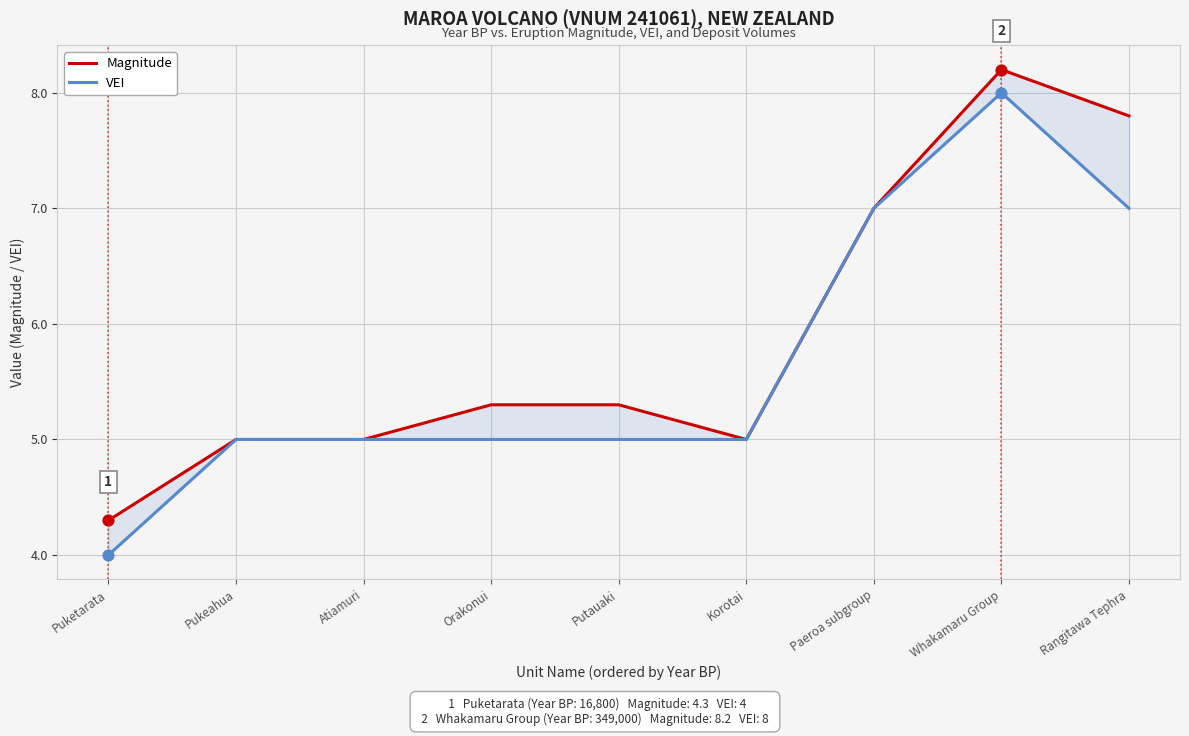

Which series reaches the minimum Y coordinate?

VEI